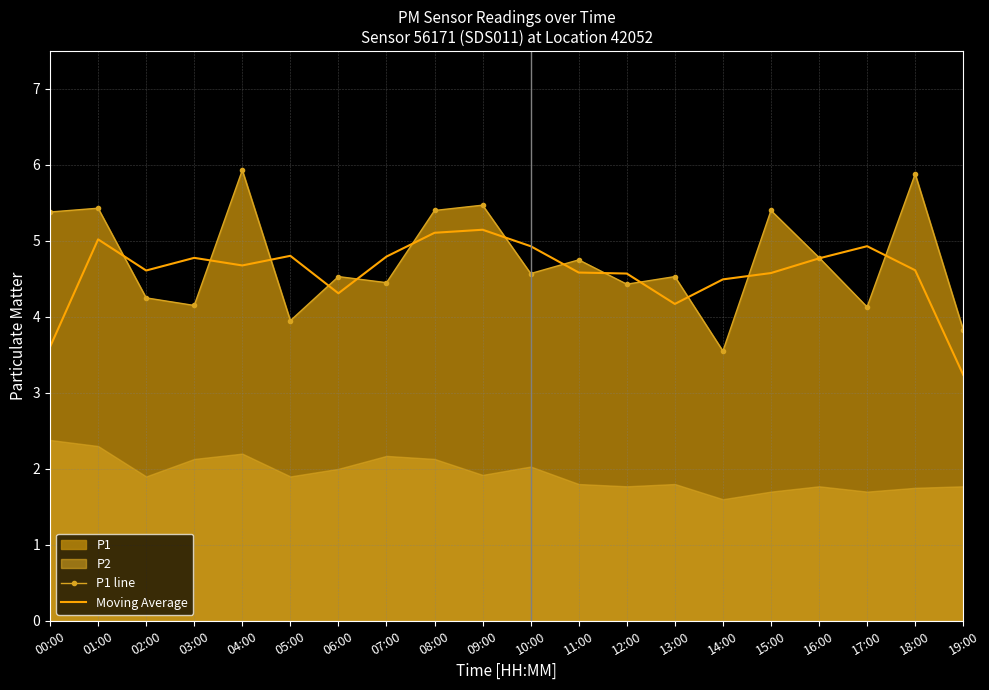

True or false: Moving Average has a value of 4.6 at 15:00.

True